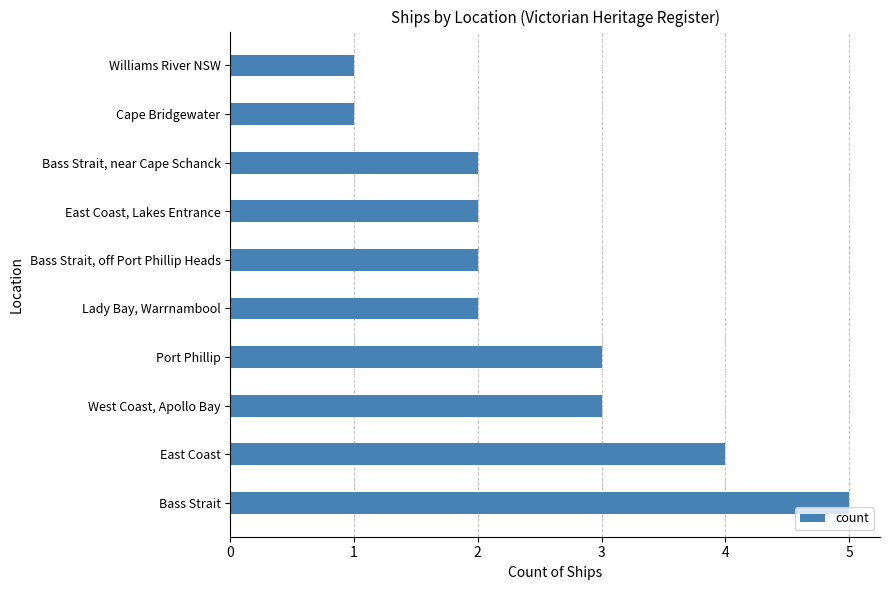

Between Port Phillip and Cape Bridgewater, which is larger?

Port Phillip